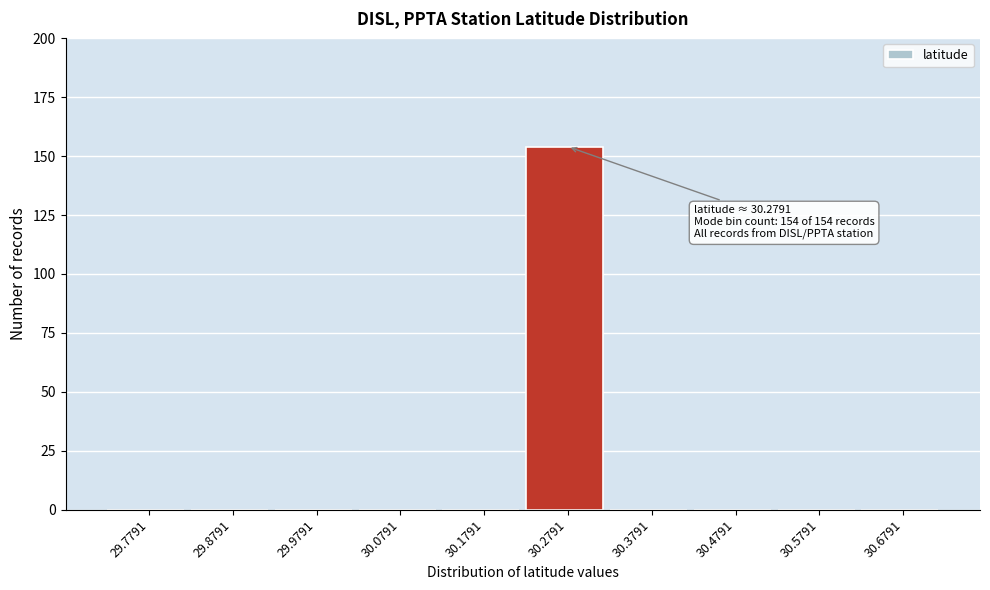

Reading left to right, transcribe all the data shown in this chart.

29.7791=0	29.8791=0	29.9791=0	30.0791=0	30.1791=0	30.2791=154	30.3791=0	30.4791=0	30.5791=0	30.6791=0